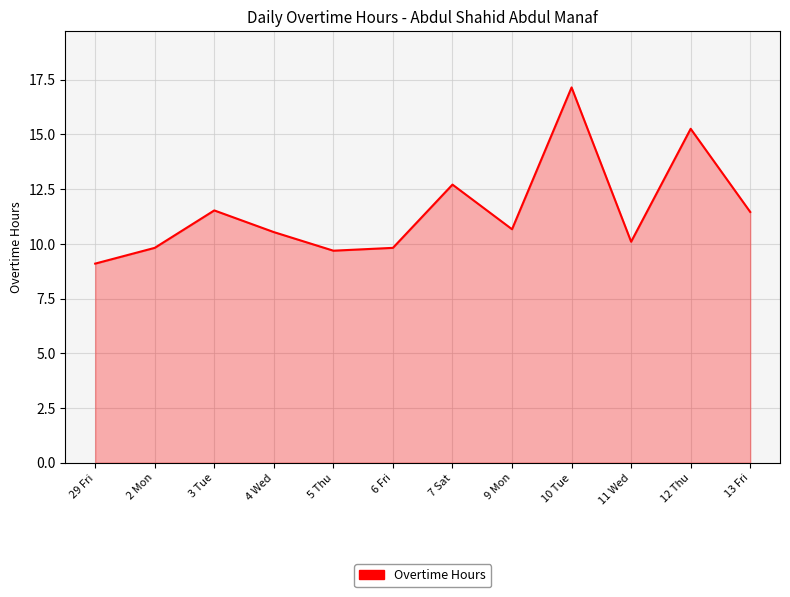

Which label corresponds to the largest value in the chart?

10 Tue